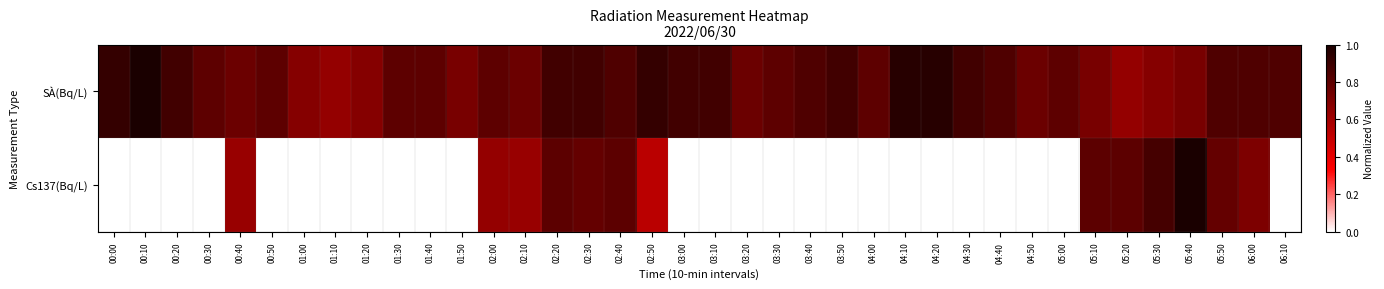

Reading left to right, list all the values displayed in this chart.

SÀ(Bq/L): 00:00=0.9	00:10=1.0	00:20=0.9	00:30=0.8	00:40=0.8	00:50=0.8	01:00=0.7	01:10=0.6	01:20=0.7	01:30=0.8	01:40=0.8	01:50=0.7	02:00=0.8	02:10=0.8	02:20=0.9	02:30=0.9	02:40=0.8	02:50=0.9	03:00=0.9	03:10=0.9	03:20=0.8	03:30=0.8	03:40=0.8	03:50=0.9	04:00=0.8	04:10=1.0	04:20=1.0	04:30=0.9	04:40=0.8	04:50=0.8	05:00=0.8	05:10=0.7	05:20=0.6	05:30=0.7	05:40=0.7	05:50=0.8	06:00=0.8	06:10=0.8
Cs137(Bq/L): 00:00=0.0	00:10=0.0	00:20=0.0	00:30=0.0	00:40=0.6	00:50=0.0	01:00=0.0	01:10=0.0	01:20=0.0	01:30=0.0	01:40=0.0	01:50=0.0	02:00=0.6	02:10=0.6	02:20=0.8	02:30=0.8	02:40=0.8	02:50=0.5	03:00=0.0	03:10=0.0	03:20=0.0	03:30=0.0	03:40=0.0	03:50=0.0	04:00=0.0	04:10=0.0	04:20=0.0	04:30=0.0	04:40=0.0	04:50=0.0	05:00=0.0	05:10=0.8	05:20=0.8	05:30=0.9	05:40=1.0	05:50=0.8	06:00=0.7	06:10=0.0